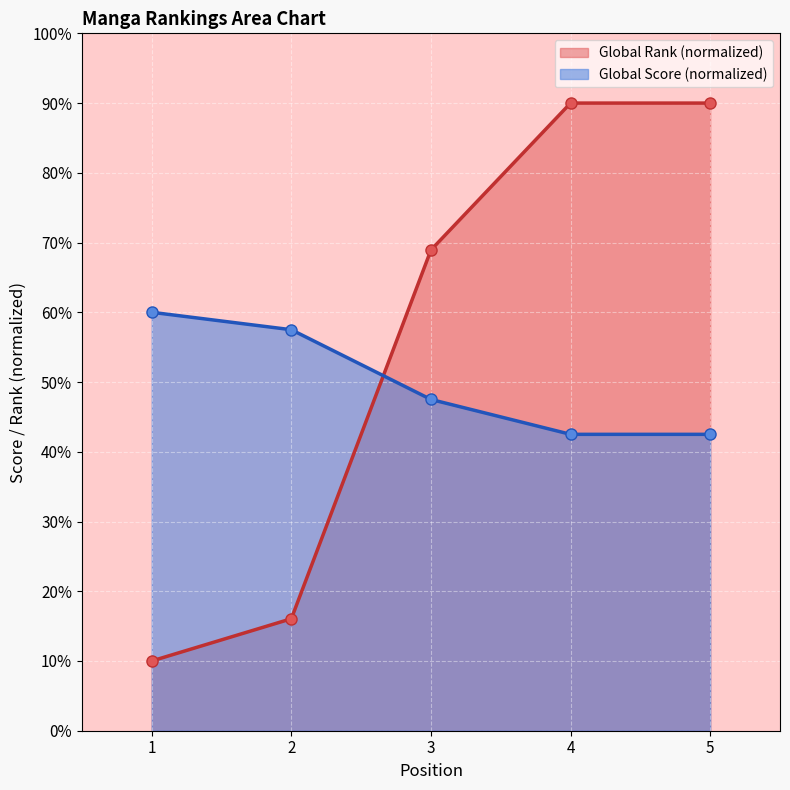

What is the sum of all Global Rank values?

275.0